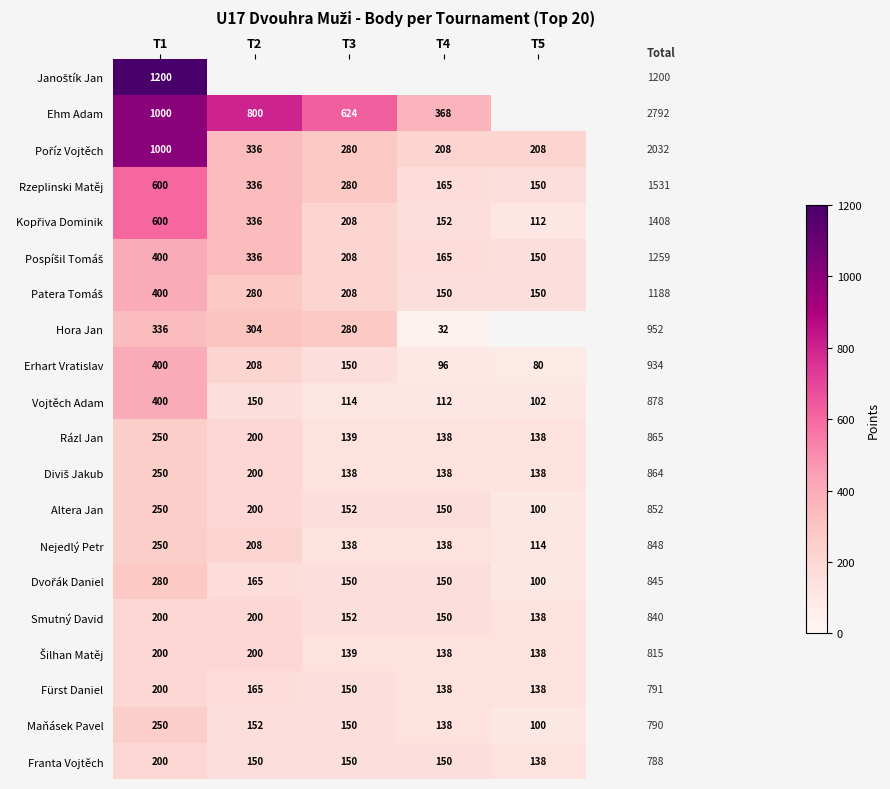

Which category has the highest value across all series?

T1